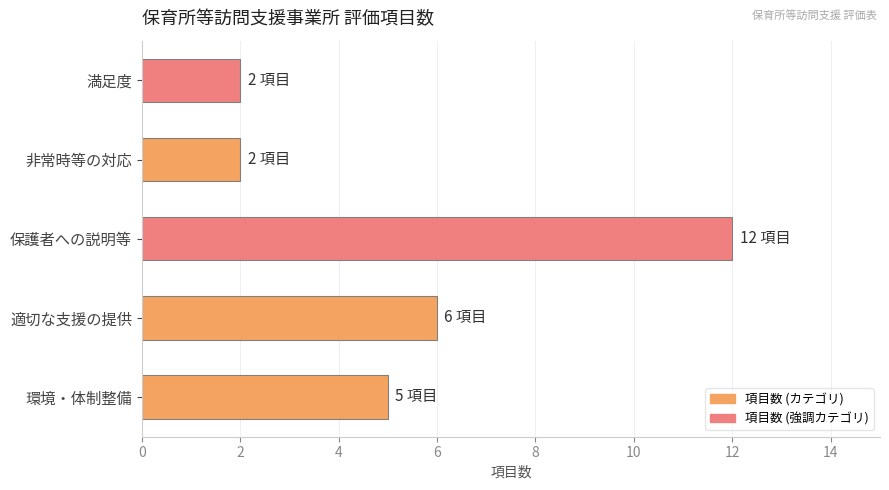

At which label is the value closest to 7?

適切な支援の提供